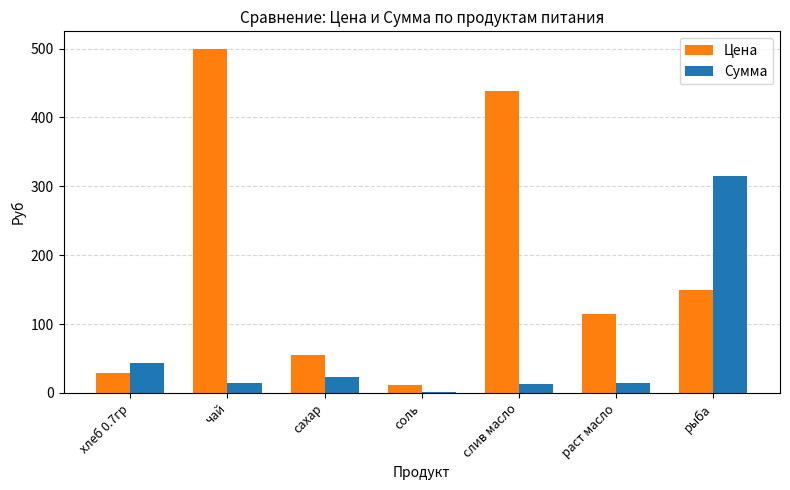

What is the sum of all Цена values?

1299.5